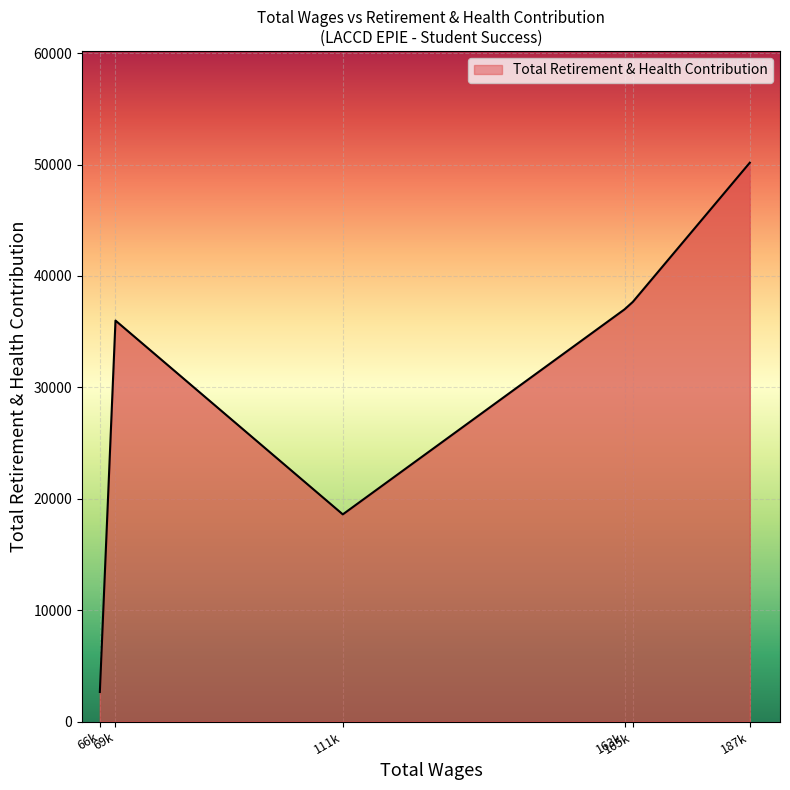

Rank the categories by value from highest to lowest.

187k, 165k, 163k, 69k, 111k, 66k